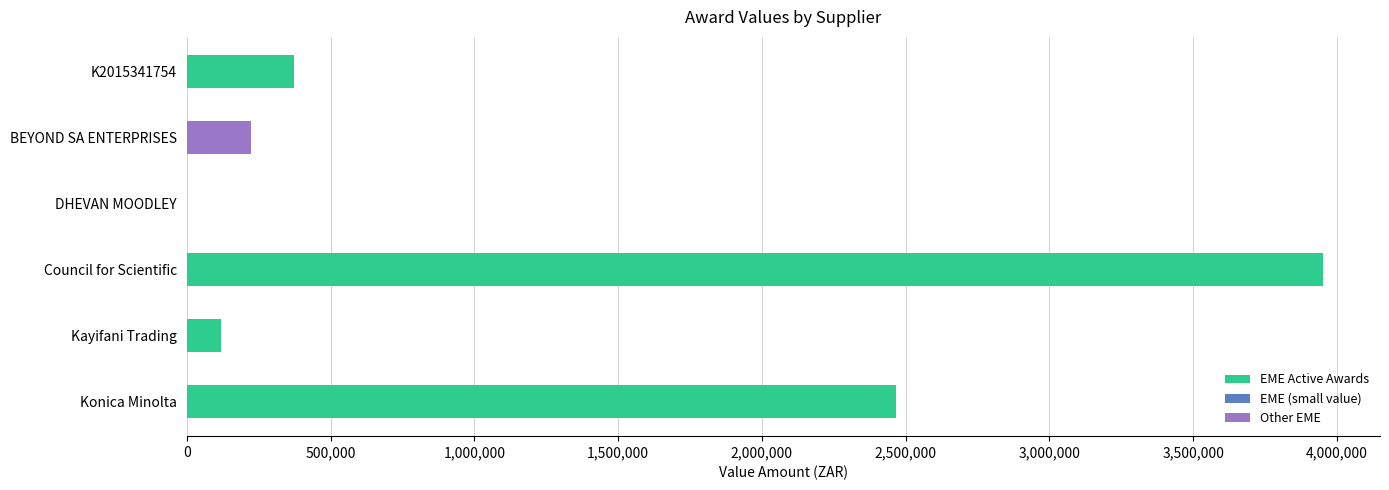

What is the change in value from Konica Minolta to Council for Scientific?

+1484149.0